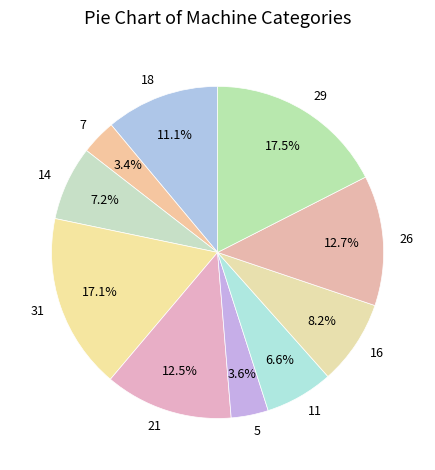

To the nearest percent, what percentage of the pie is 31?

17%